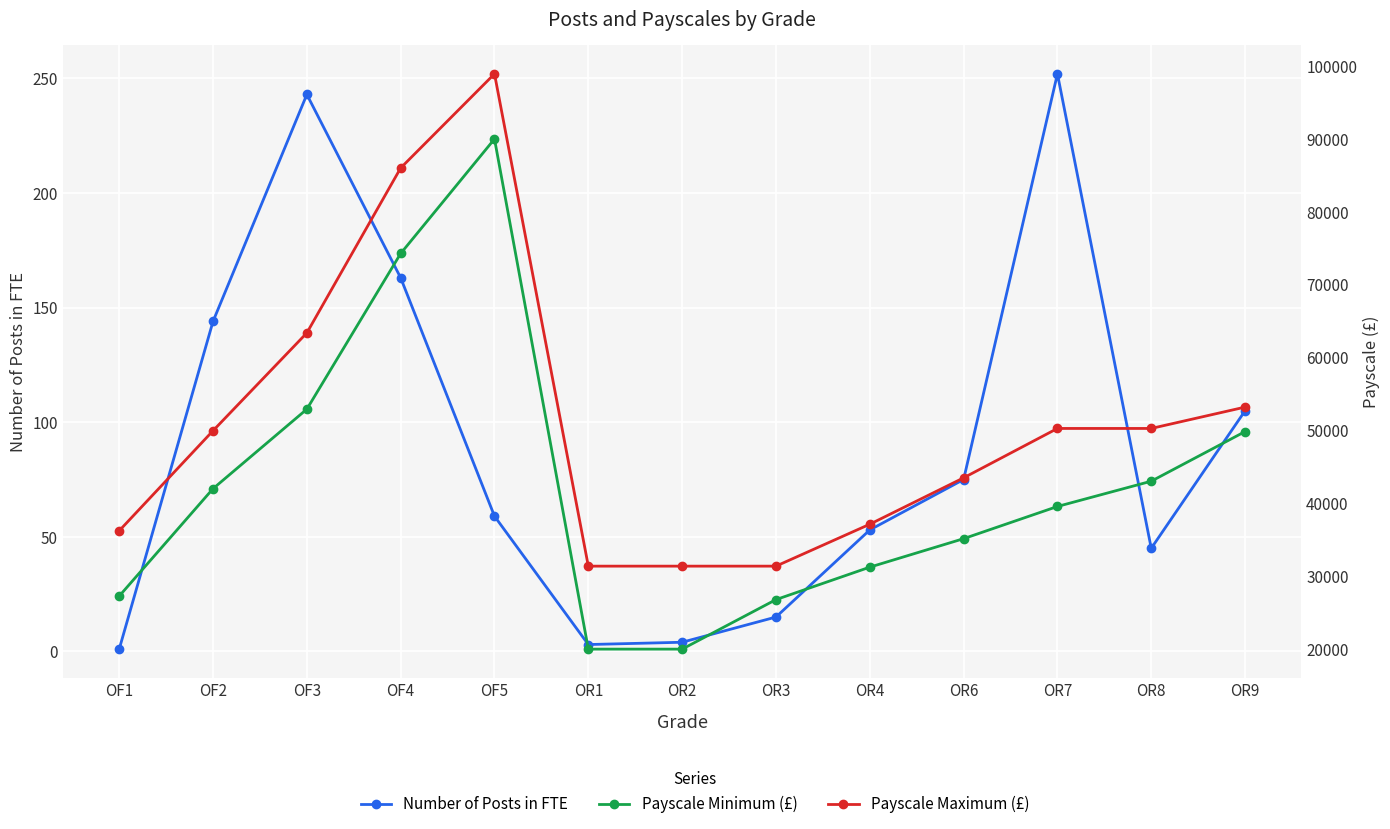

True or false: Number of Posts in FTE and Payscale Minimum (£) intersect in this chart.

False